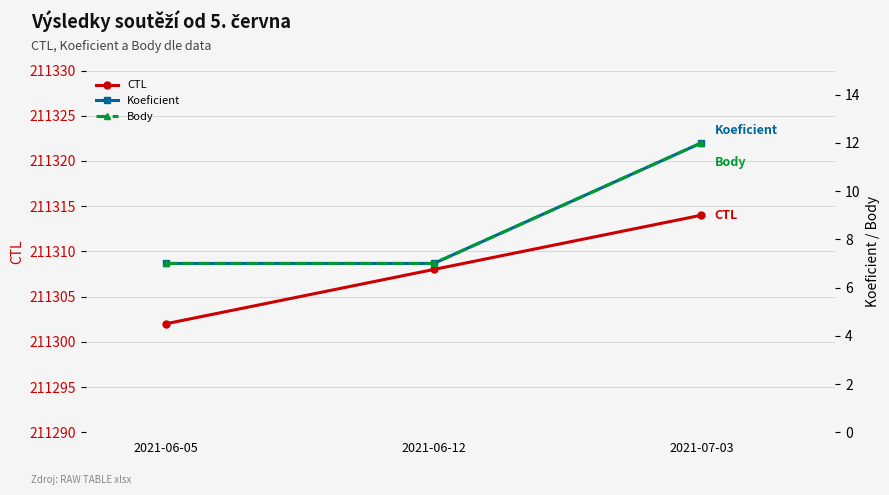

How many data points in CTL are above 211308?

1